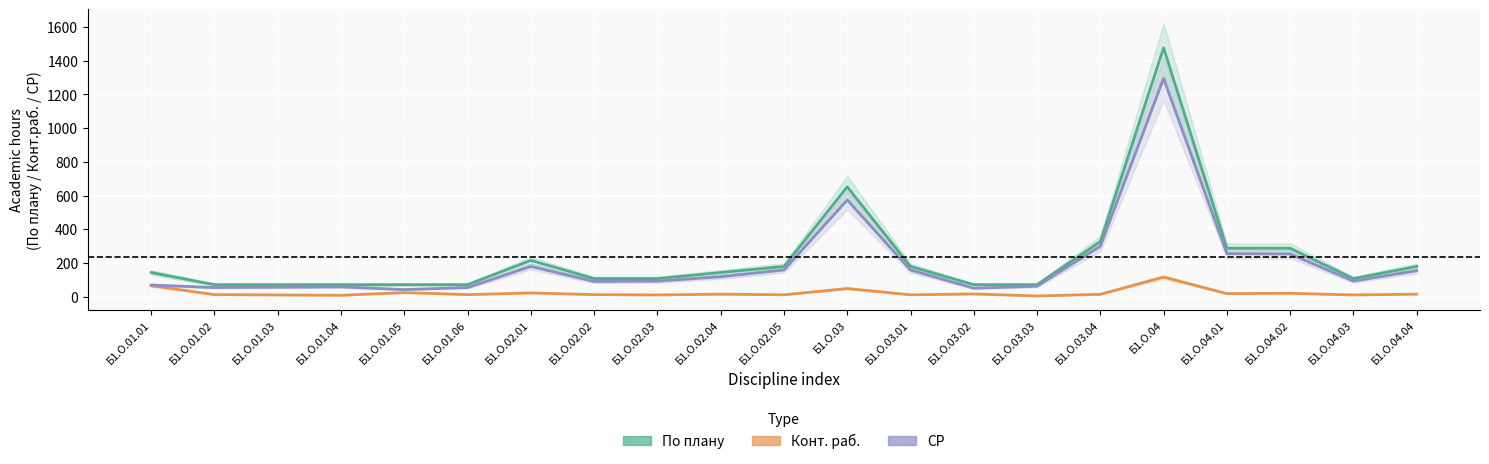

At which category is the sum across all series the highest?

Б1.О.04